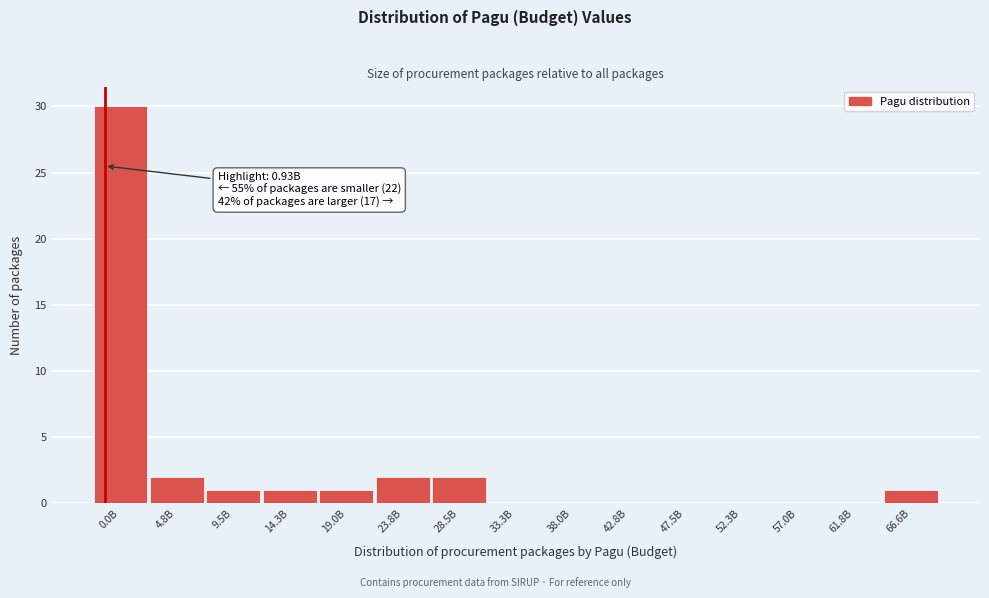

Reading left to right, extract all data points from this chart.

0.0B=30	4.8B=2	9.5B=1	14.3B=1	19.0B=1	23.8B=2	28.5B=2	33.3B=0	38.0B=0	42.8B=0	47.5B=0	52.3B=0	57.0B=0	61.8B=0	66.6B=1